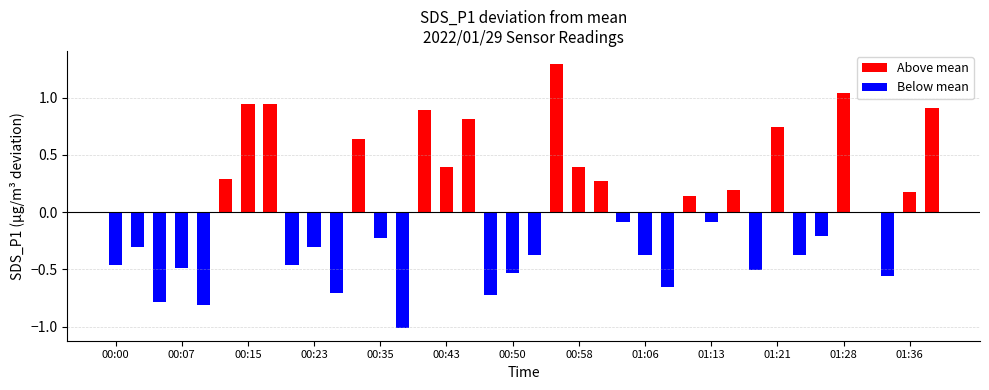

What is the difference between the values at 01:06 and 00:35?

0.1